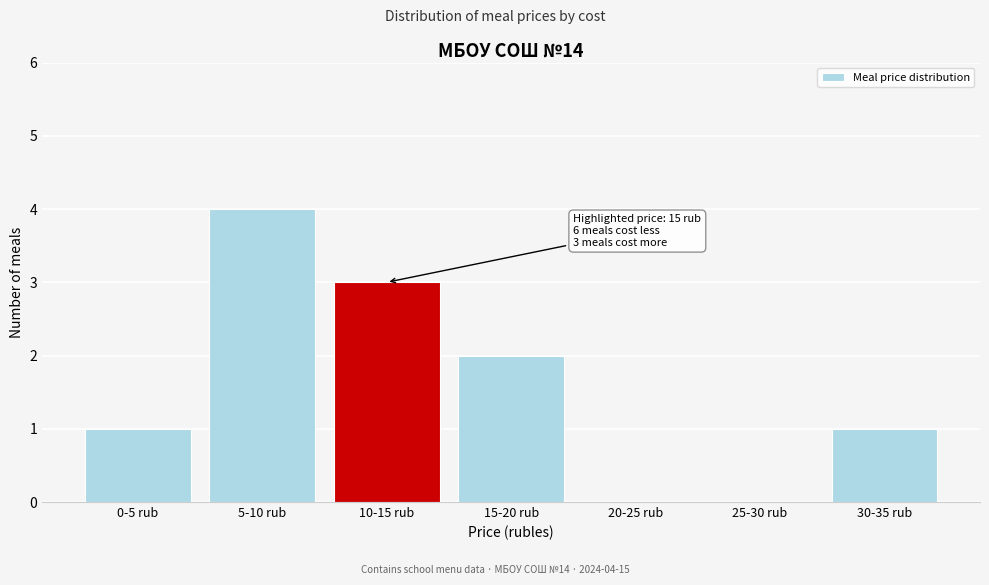

Reading left to right, what are all the values shown in this chart?

0-5 rub=1	5-10 rub=4	10-15 rub=3	15-20 rub=2	20-25 rub=0	25-30 rub=0	30-35 rub=1